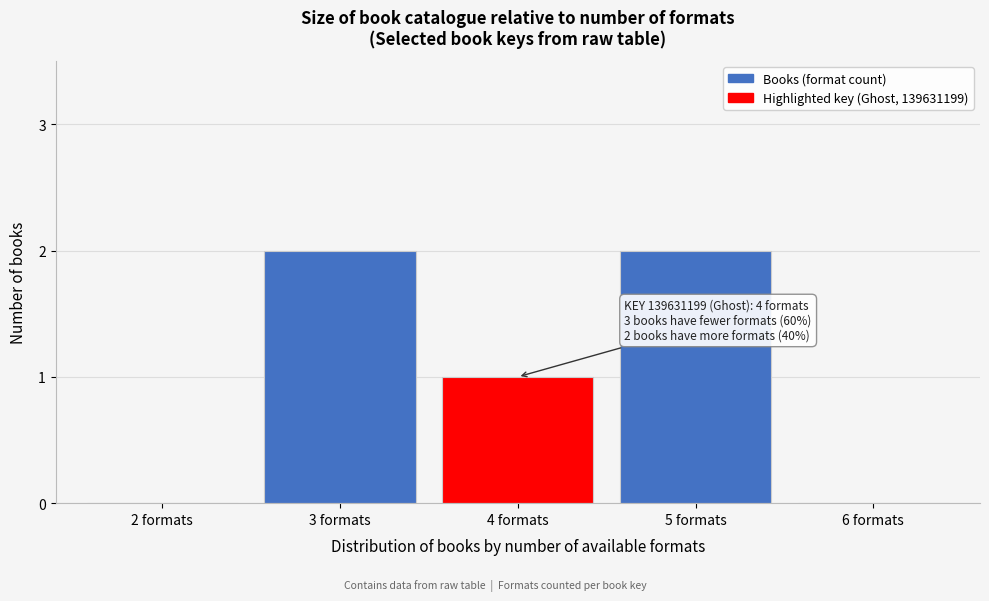

Reading right to left, what are all the values shown in this chart?

6 formats=0	5 formats=2	4 formats=1	3 formats=2	2 formats=0